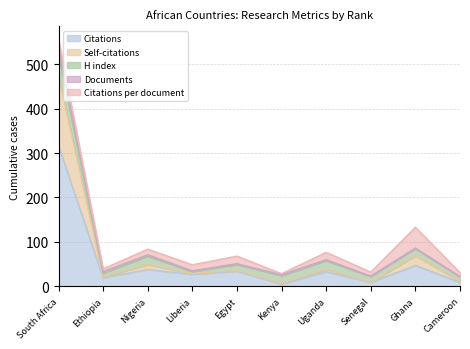

What are all the series names shown in the legend?

Citations, Self-citations, H index, Documents, Citations per document